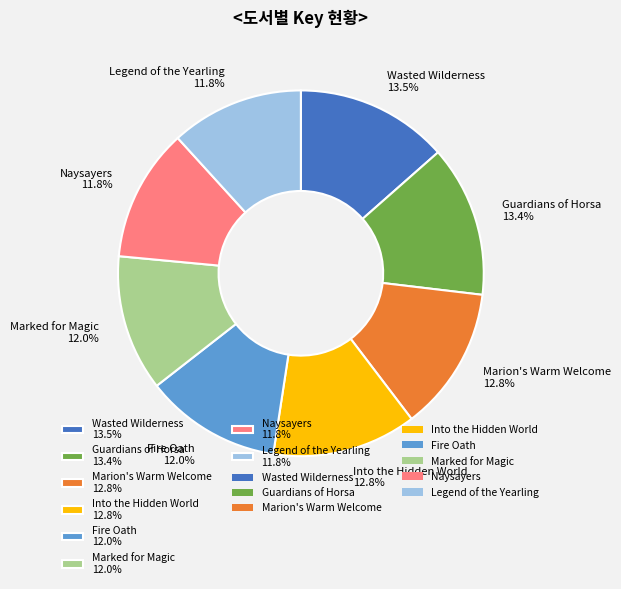

The Legend of the Yearling slice represents 12% of the pie. True or false?

True